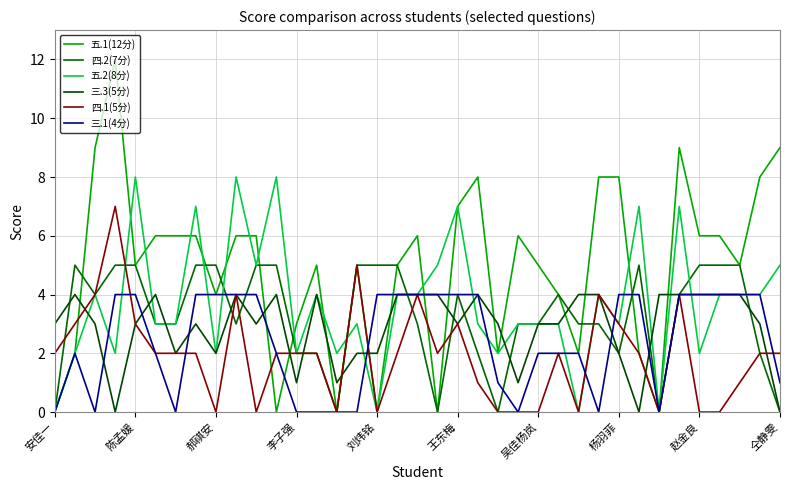

At which category does 三.3(5分) reach its first local peak?

陈孟媛